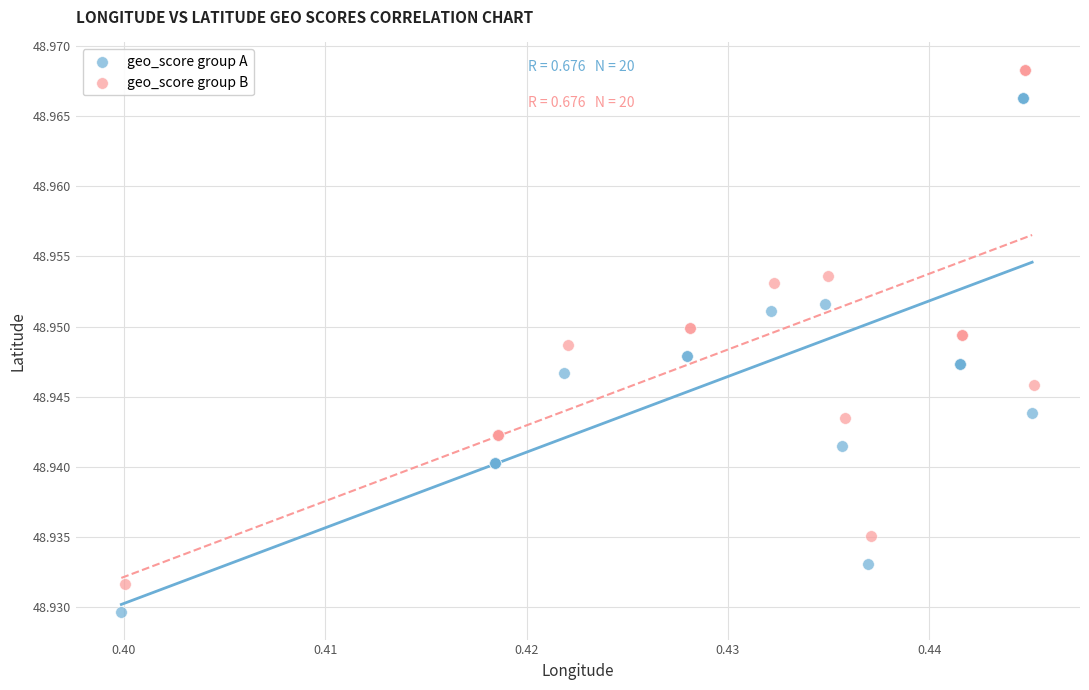

Which series contains the highest Y value?

geo_score group B